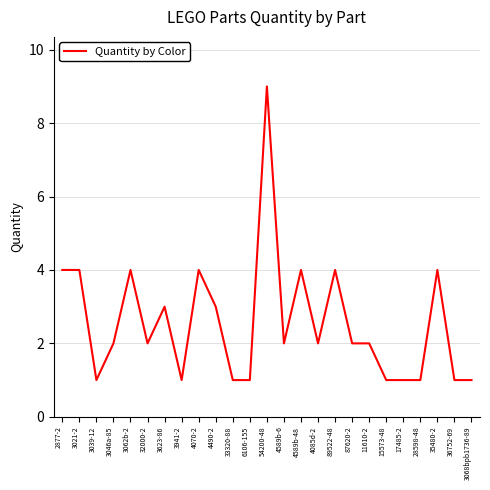

What position from the right is 36752-69?

2